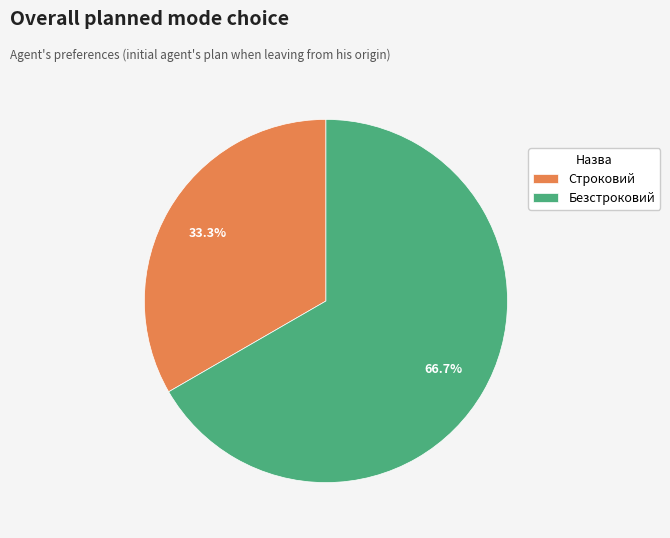

Is there a majority slice in this chart?

Yes